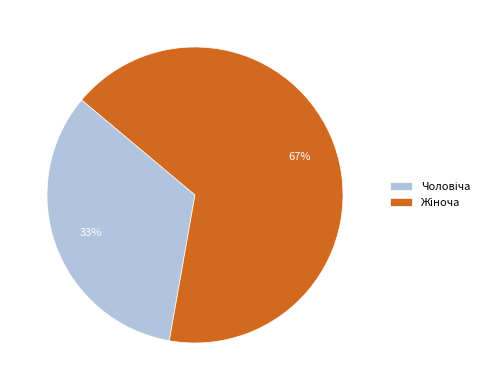

Is there a majority slice in this chart?

Yes